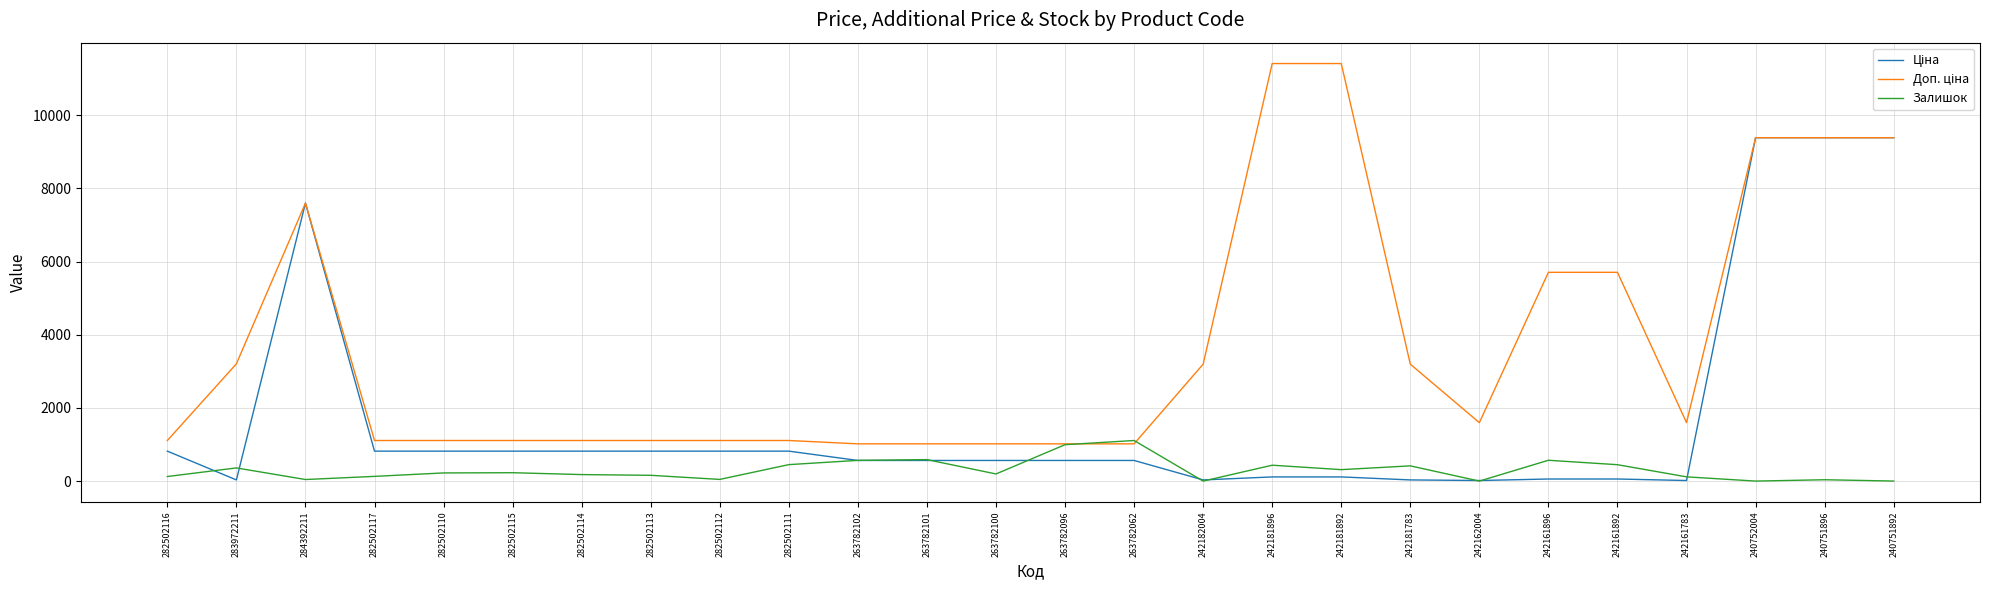

Is it true that Залишок equals 158.0 at 282502113?

True